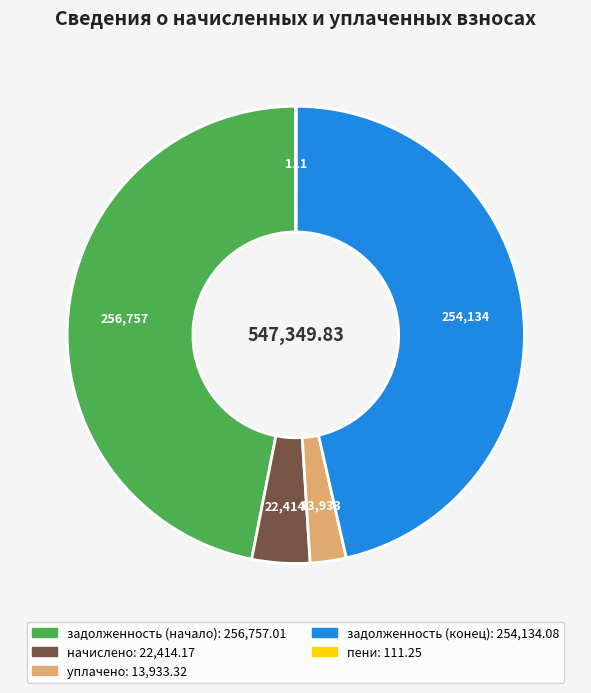

Is there a majority slice in this chart?

No